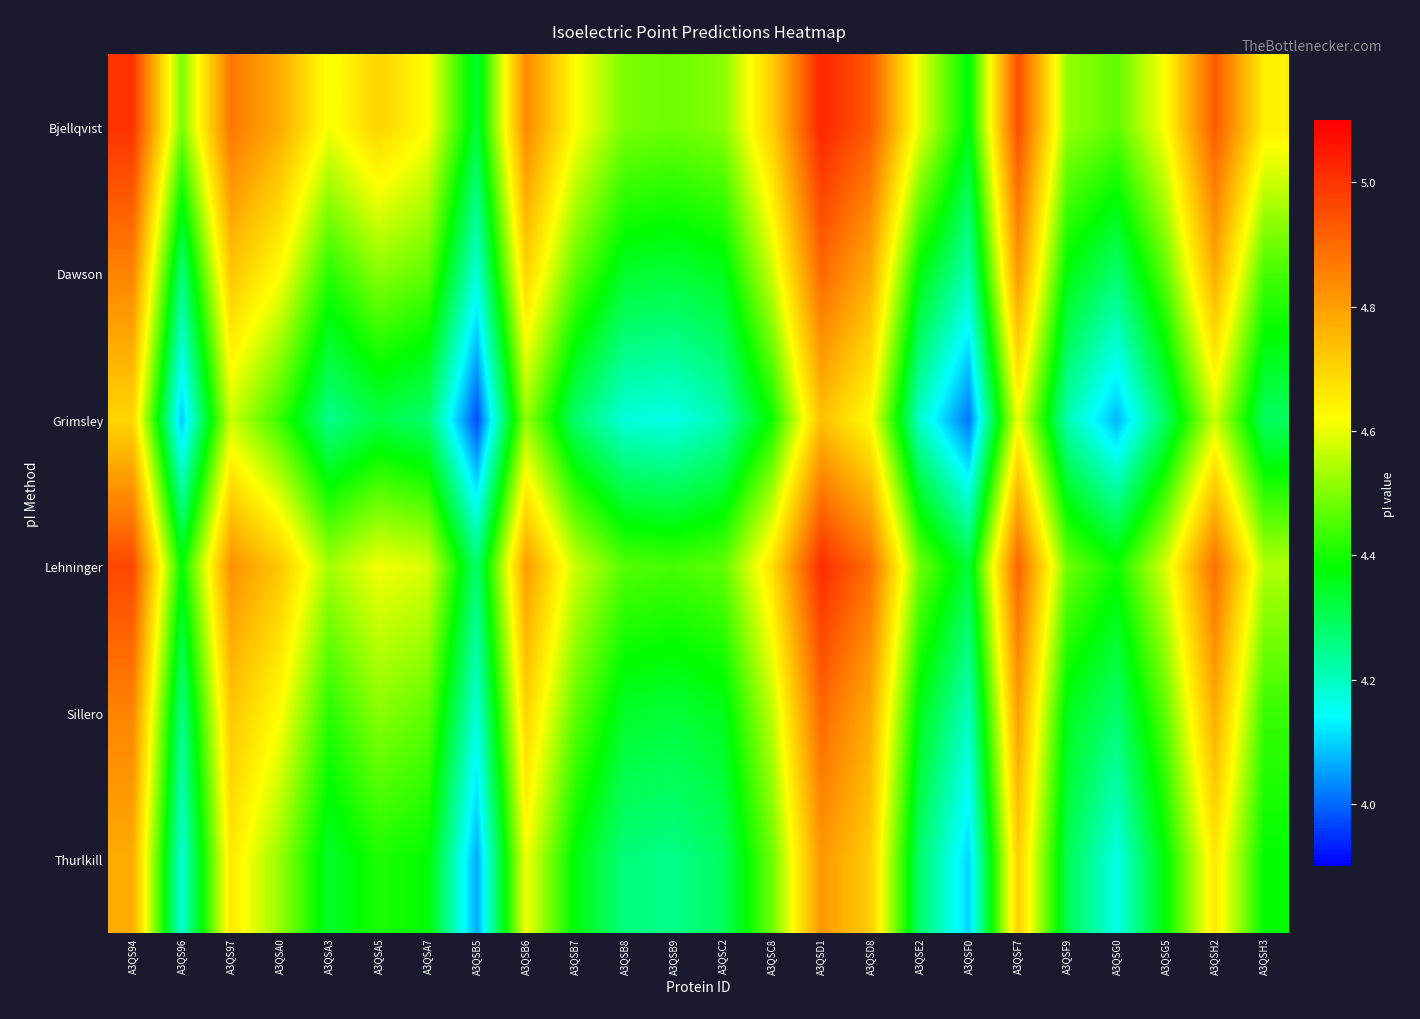

At which category is the sum across all series the highest?

A3QSD1